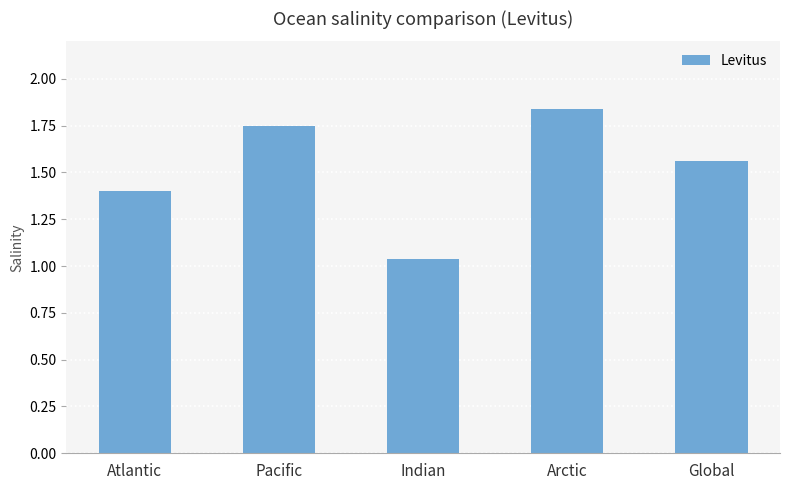

What is the difference between the values at Global and Arctic?

0.3